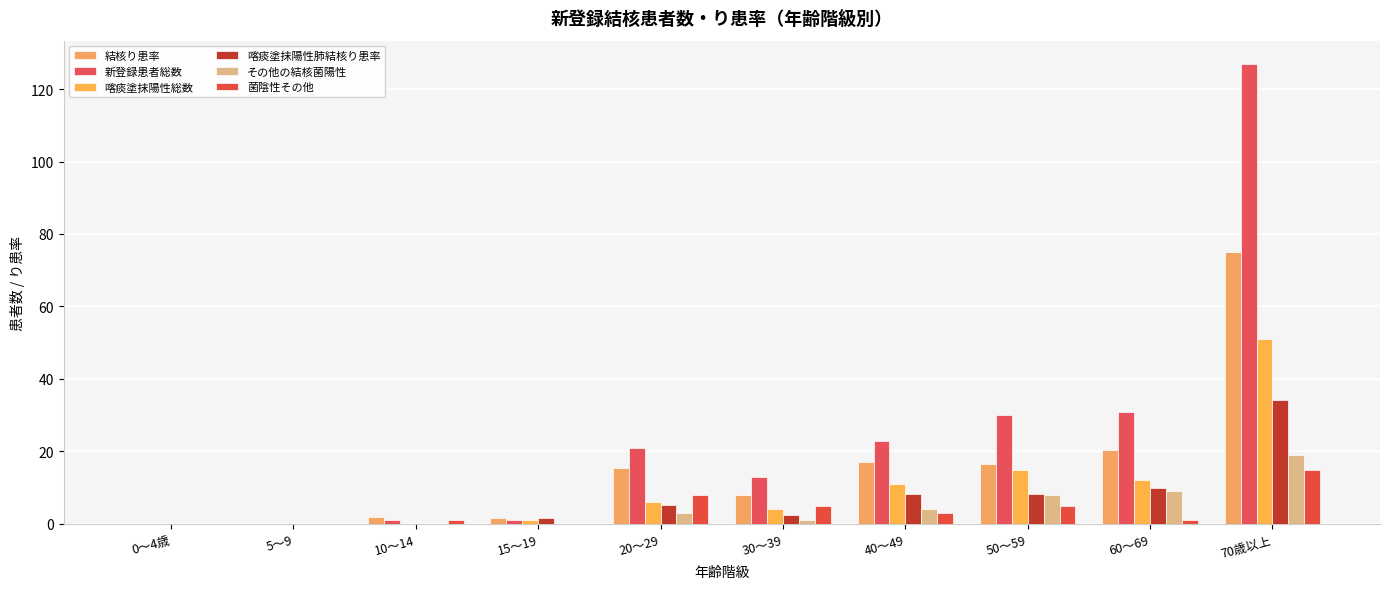

What is the difference between the highest and lowest values at 50～59?

25.0